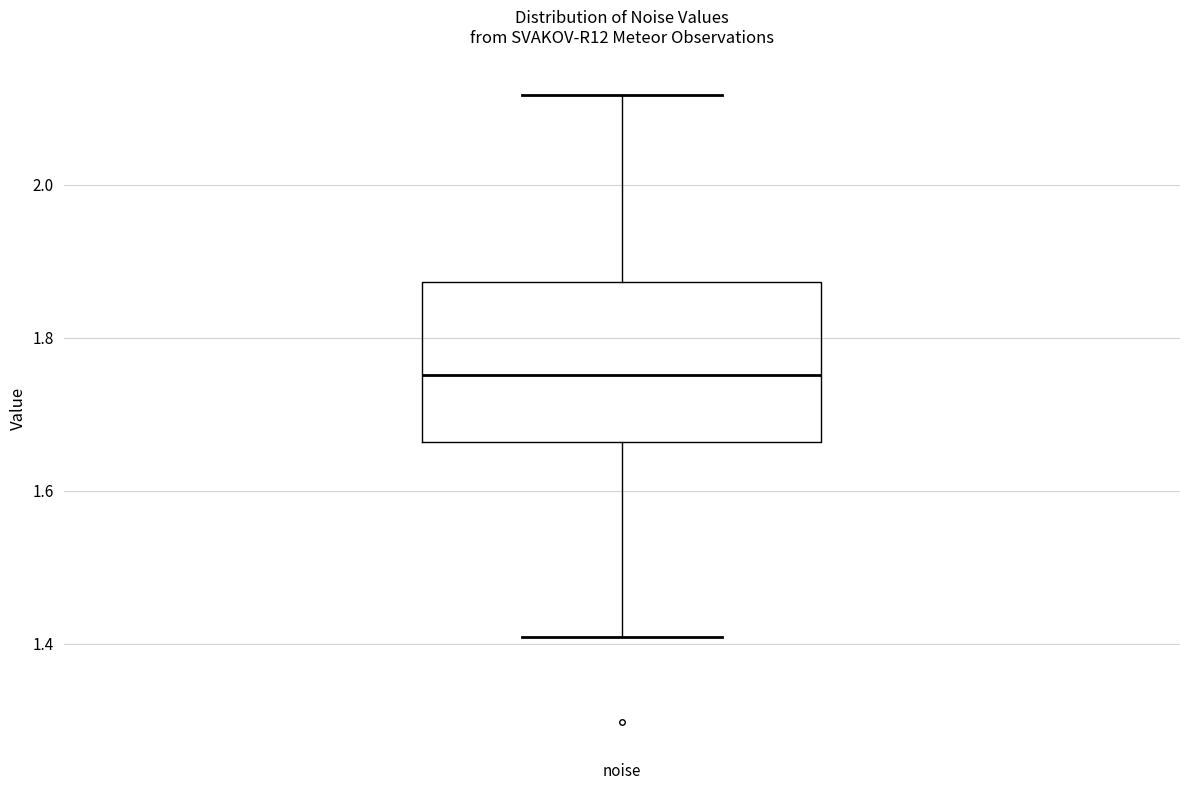

Where is the lower edge of the box for noise on the y-axis? The values are not printed on the chart, so give them approximately, as read against the axis.

1.66